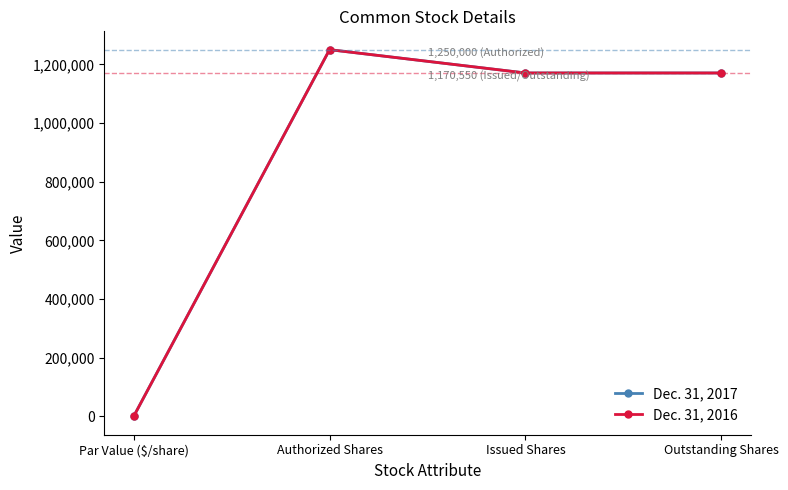

What is the lowest value of the Dec. 31, 2016 series?

1